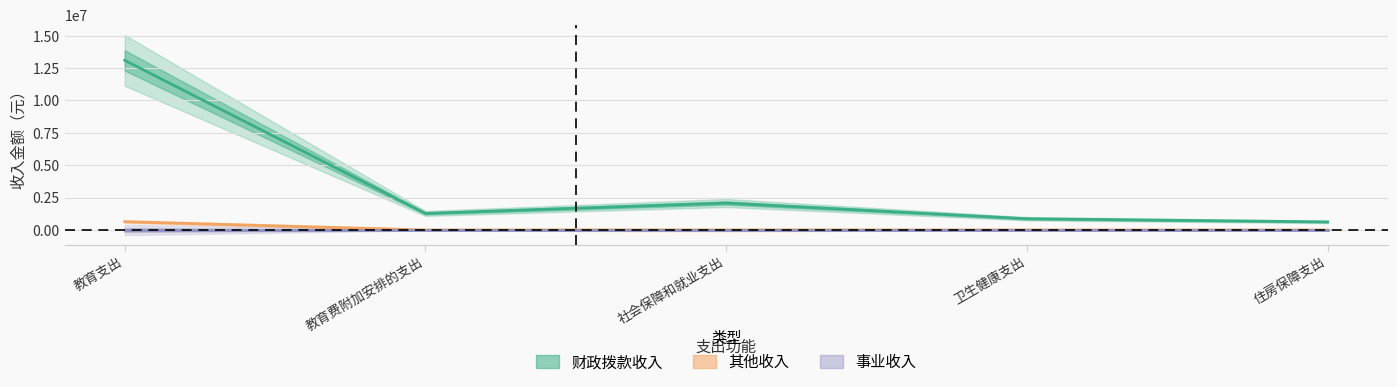

At which category does the chart reach its minimum across all series?

教育费附加安排的支出